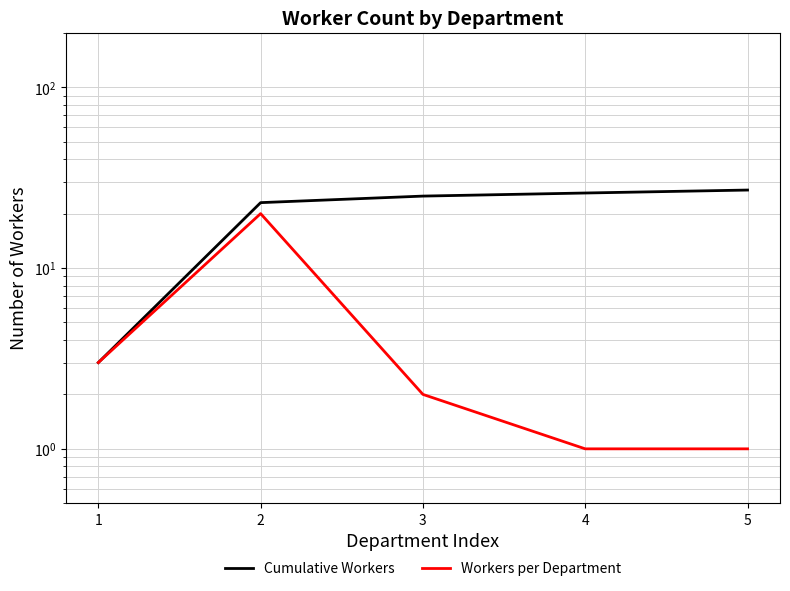

What are all the series names shown in the legend?

Cumulative Workers, Workers per Department